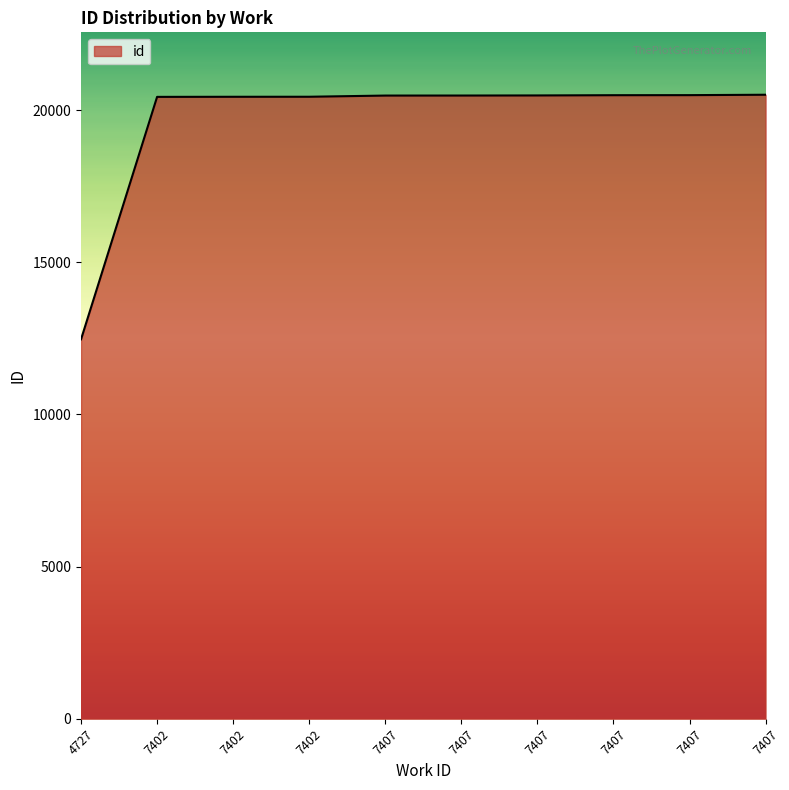

Reading right to left, transcribe all the data shown in this chart.

7407=20506	7407=20493	7407=20491	7407=20483	7407=20480	7407=20479	7402=20440	7402=20439	7402=20436	4727=12469